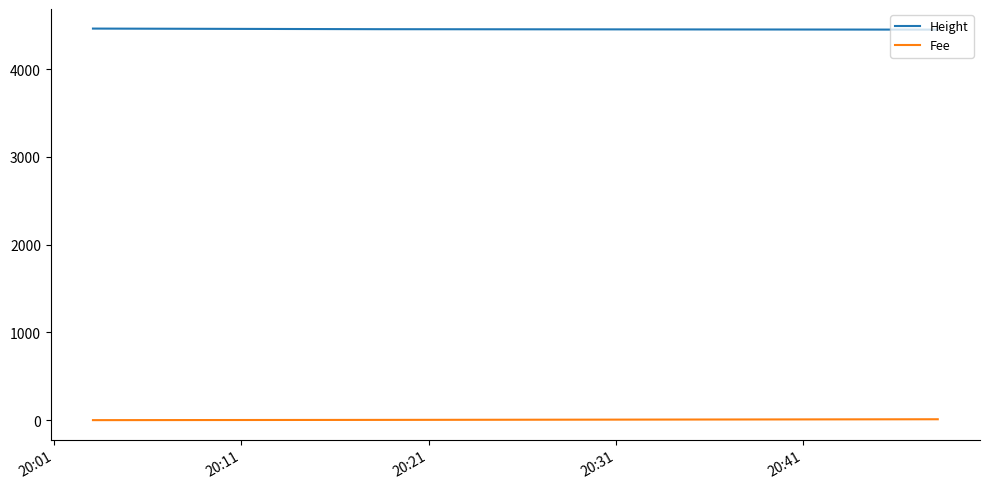

At how many categories does at least one series exceed 3139?

3